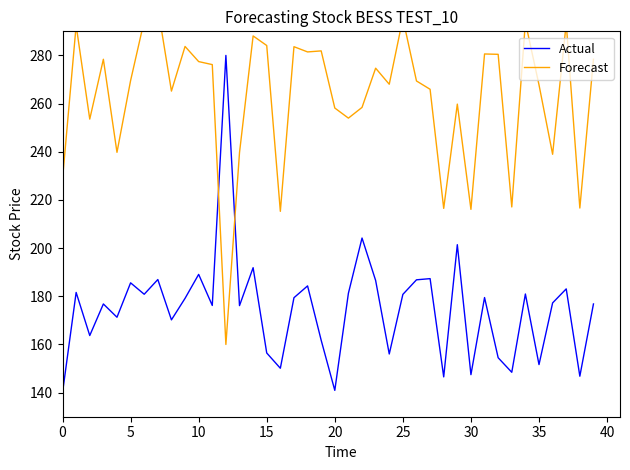

What is the total value across all series at 24?

424.1